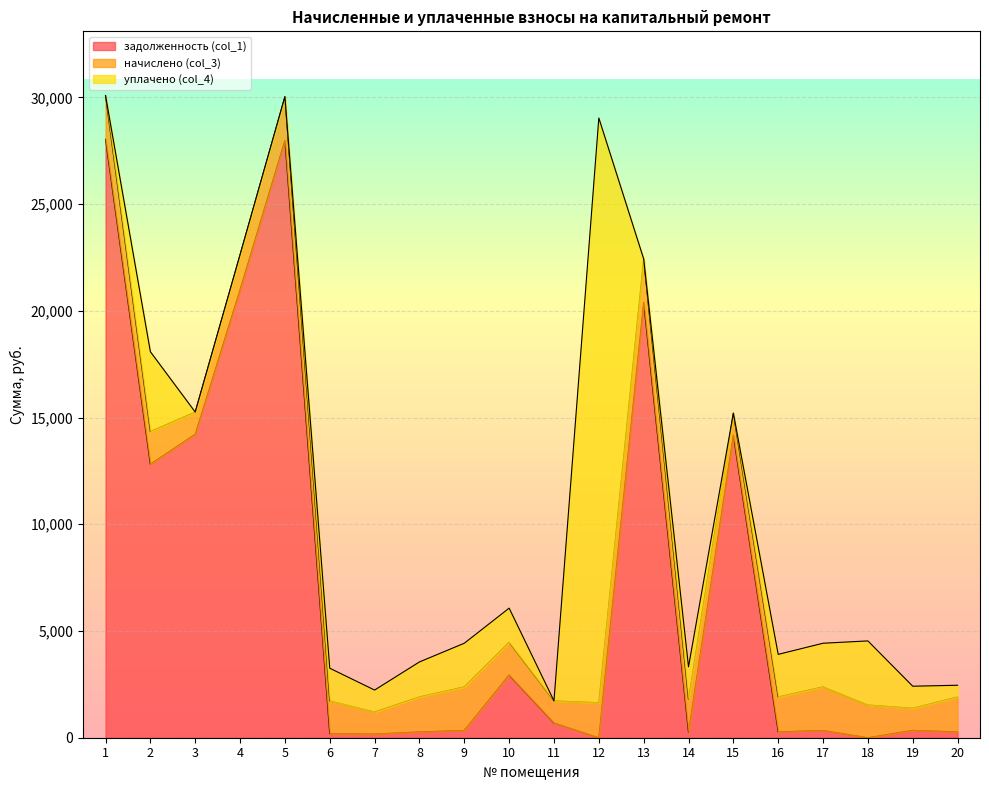

What is the lowest value of the начислено (col_3) series?

1034.3